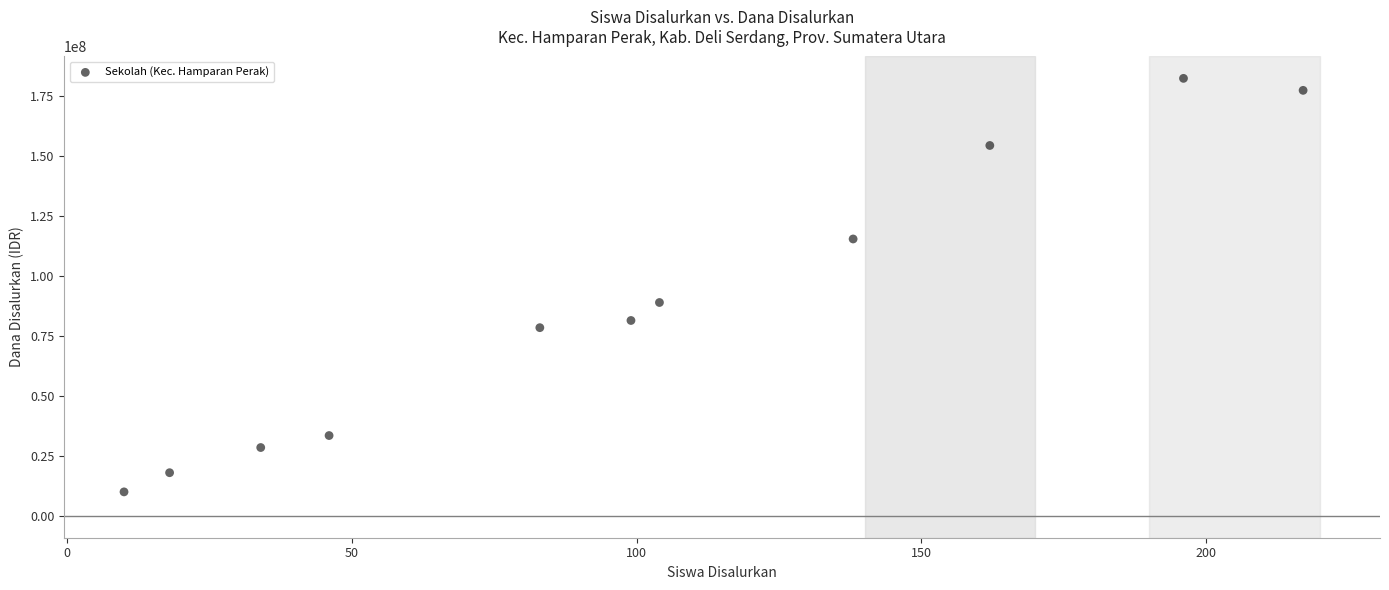

What is the range of Y values (max minus min)?

172500000